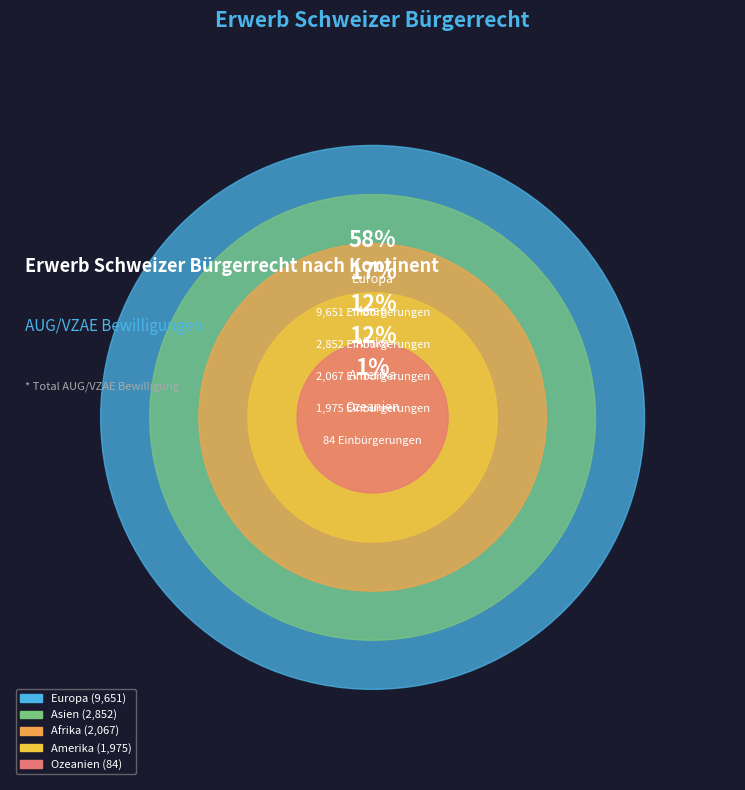

What is the change in value from Asien to Afrika?

-785